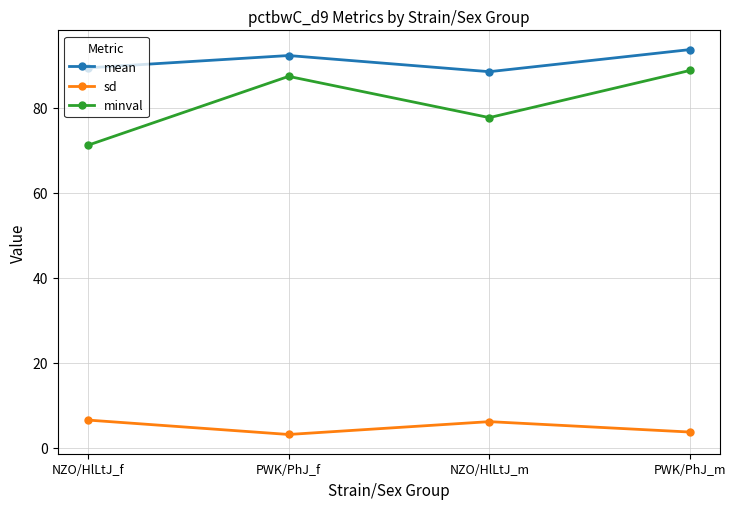

Where does the minval series first go above 87?

PWK/PhJ_f